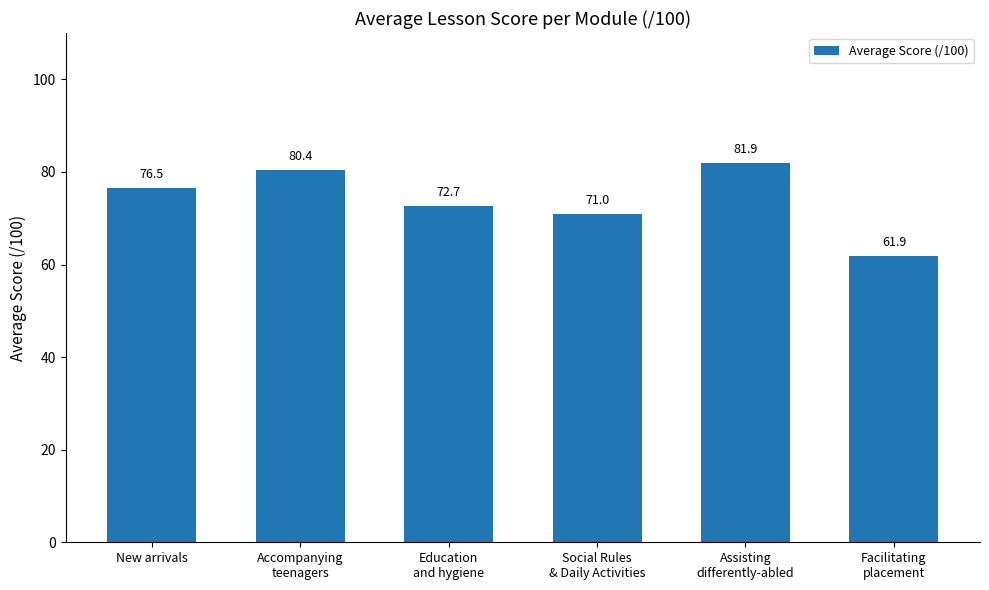

At which label is the value closest to 71?

Social Rules
& Daily Activities